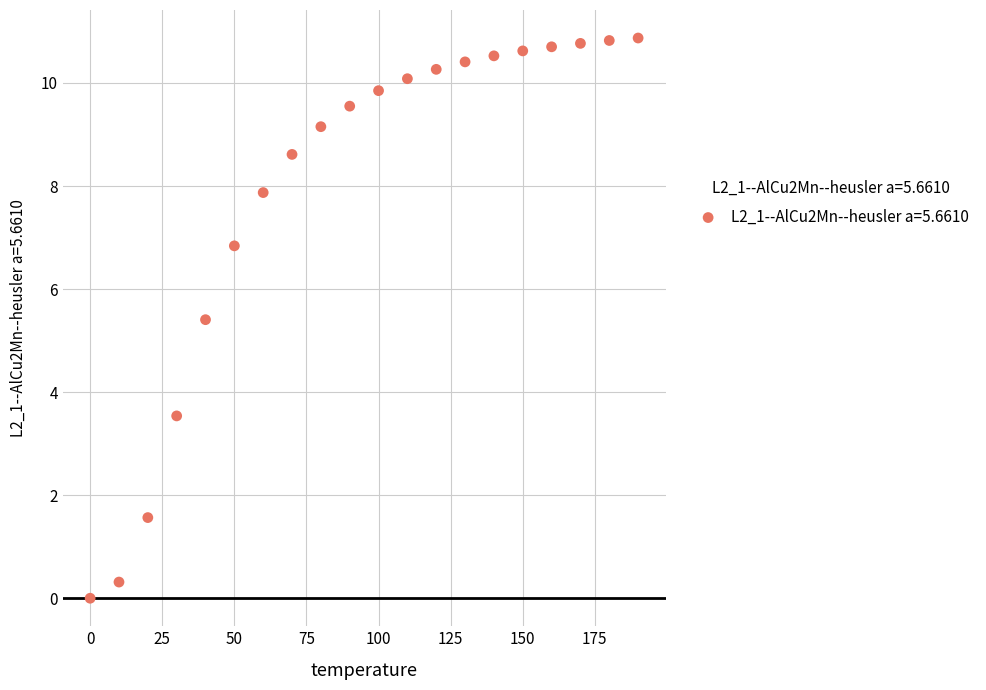

What is the range of Y values (max minus min)?

10.9